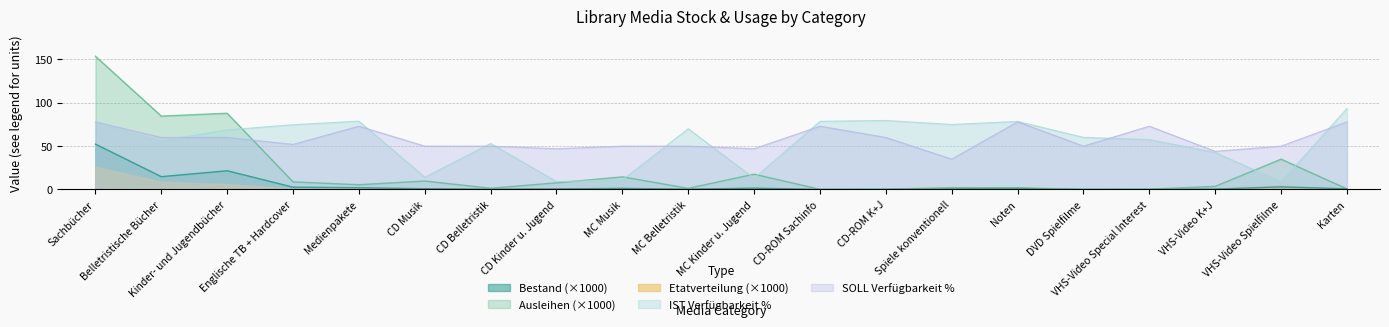

The value of SOLL Verfügbarkeit % at Spiele konventionell is 35.0. True or false?

True